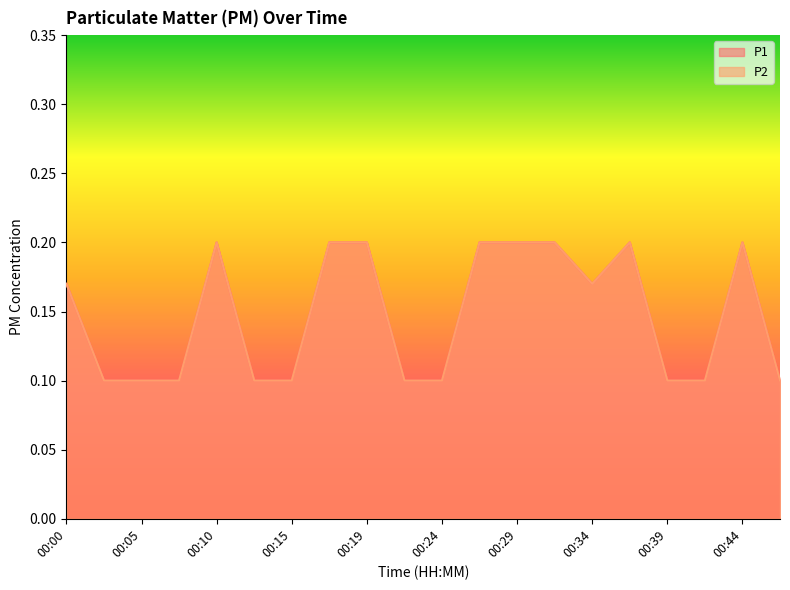

Rank the categories by P1 value from highest to lowest.

00:10, 00:17, 00:19, 00:27, 00:29, 00:32, 00:37, 00:44, 00:00, 00:34, 00:02, 00:05, 00:07, 00:12, 00:15, 00:22, 00:24, 00:39, 00:42, 00:47